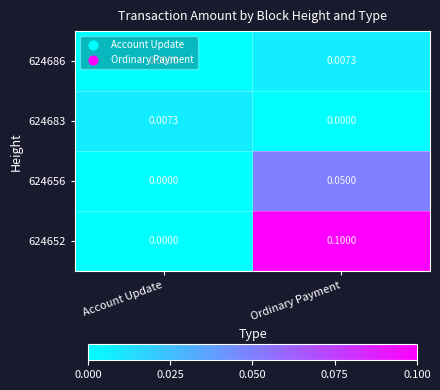

List the labels in order of 624656 value, largest first.

Ordinary Payment, Account Update